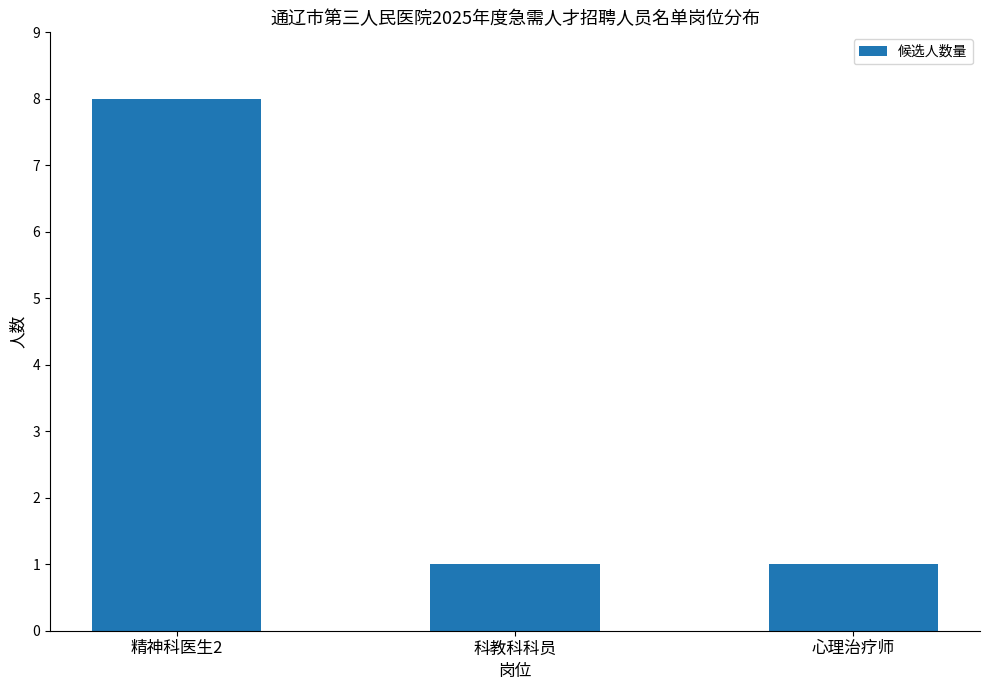

What is the change in value from 精神科医生2 to 科教科科员?

-7